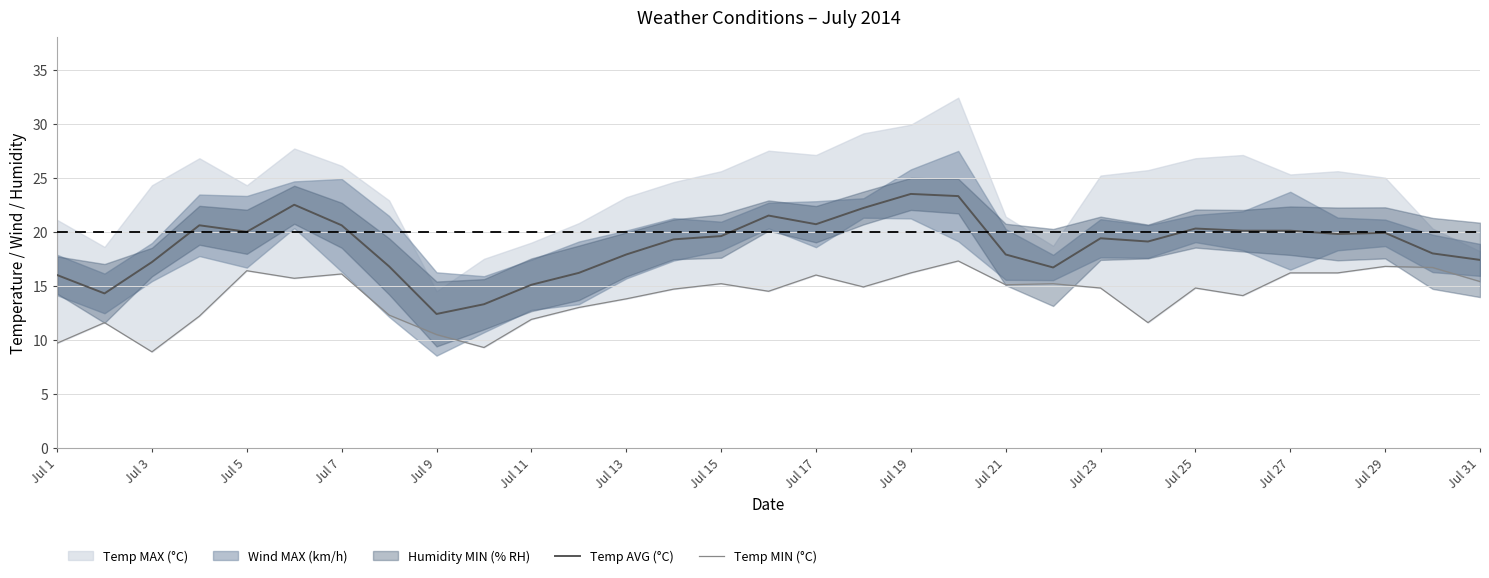

Which category has the lowest value in the Temp AVG (°C) series?

Jul 9